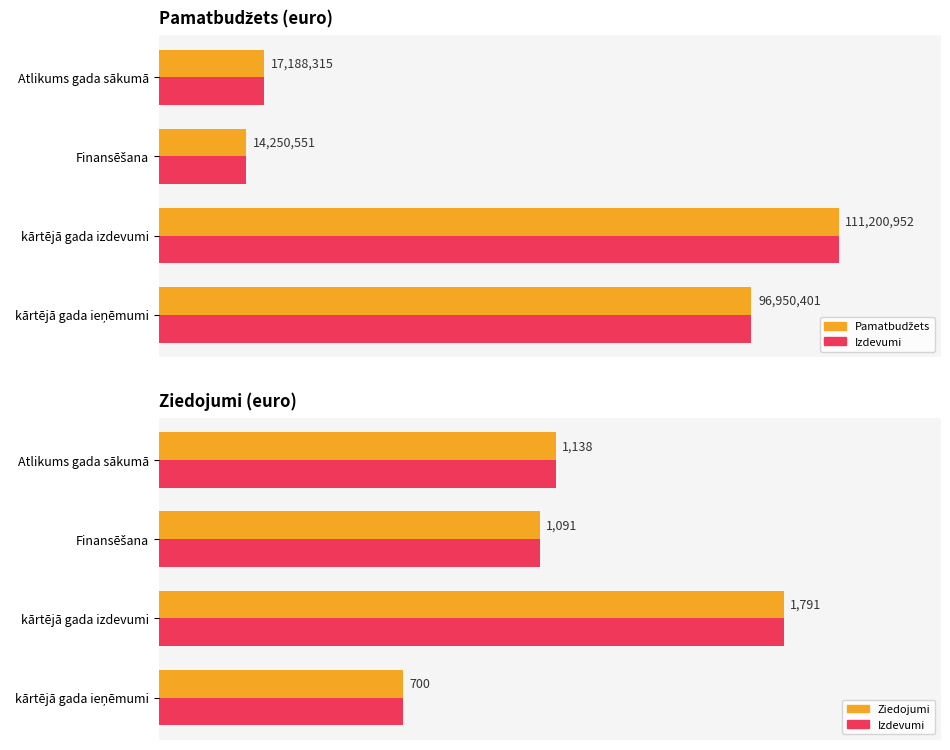

The value of Pamatbudžets (max) at Atlikums gada sākumā is 22349495. True or false?

False